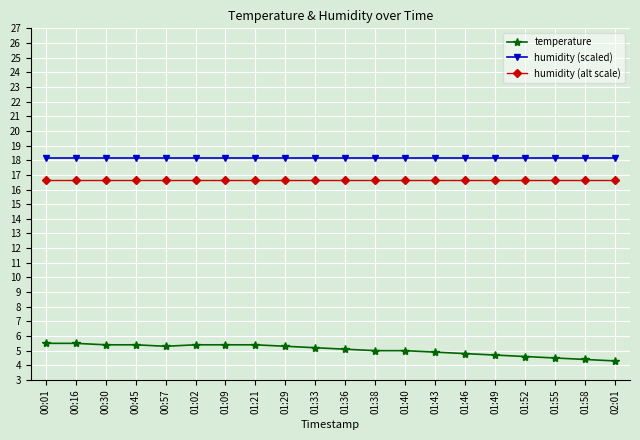

Which series has the largest total across all categories?

humidity (scaled)